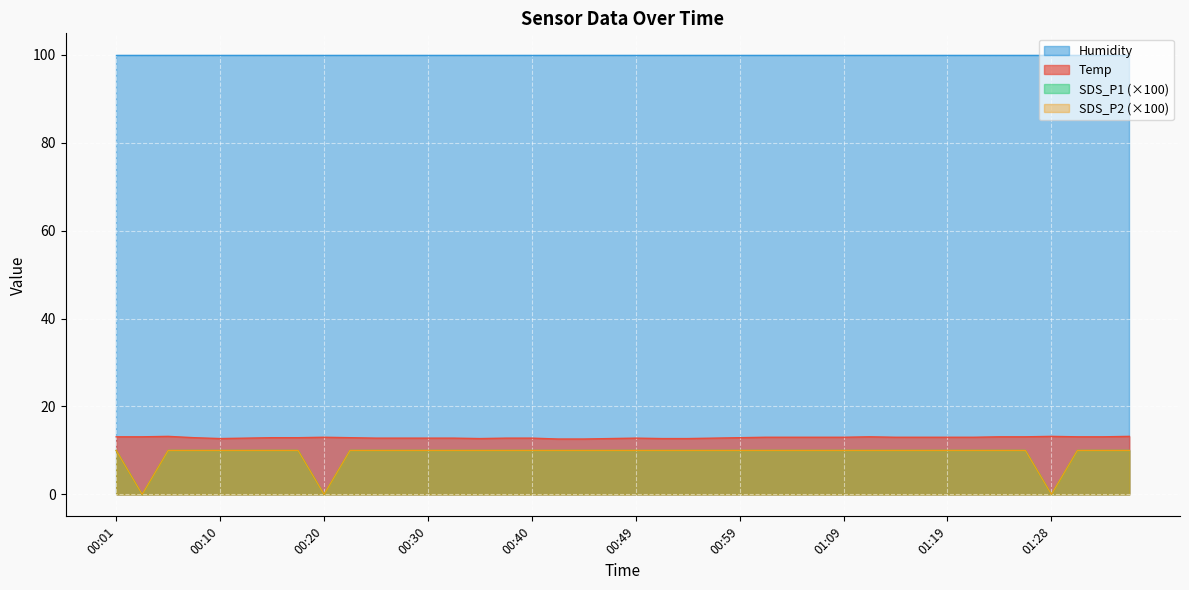

What is the value of the SDS_P1 point at the 6th from the left?

10.0